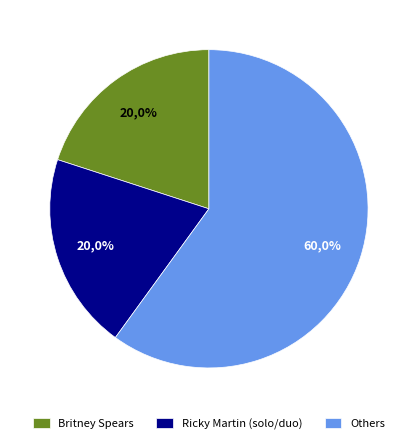

The Madonna slice represents 1% of the pie. True or false?

False